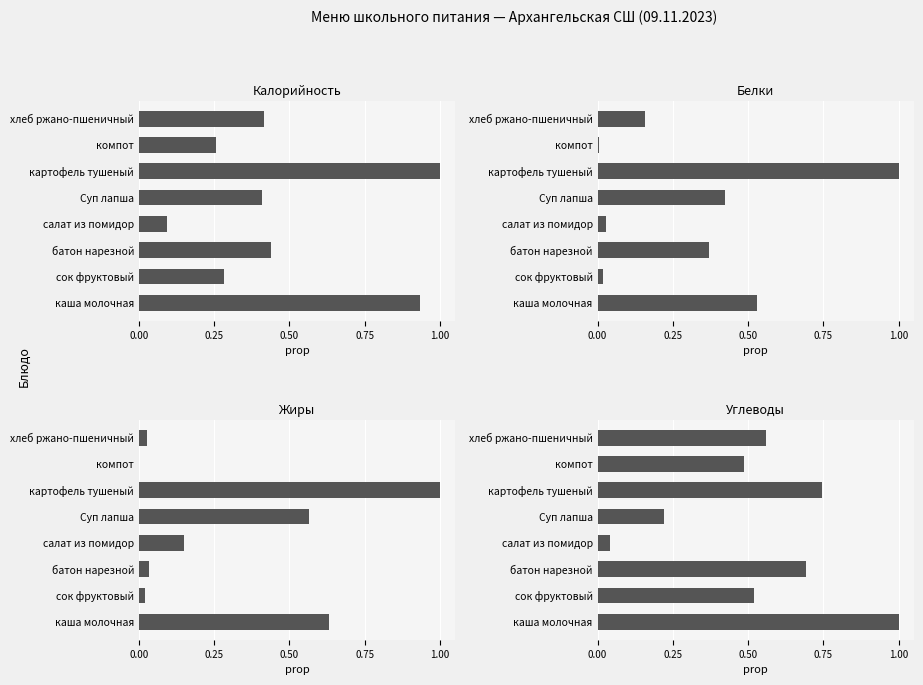

How many bars are there in total?

32